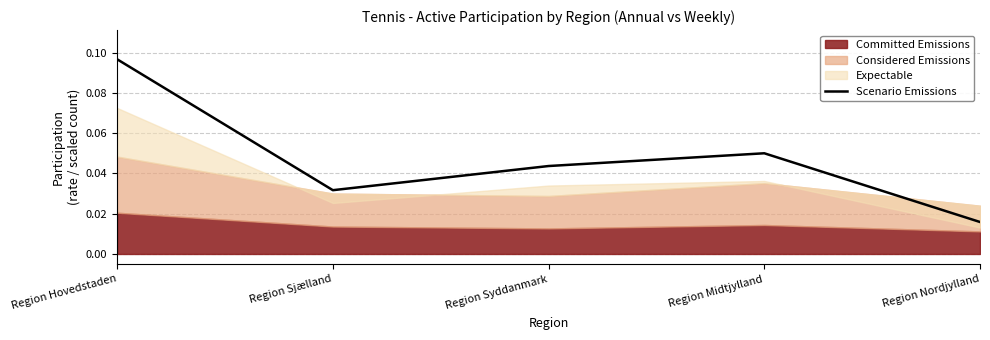

Count the values in the range 0 to 1.

5